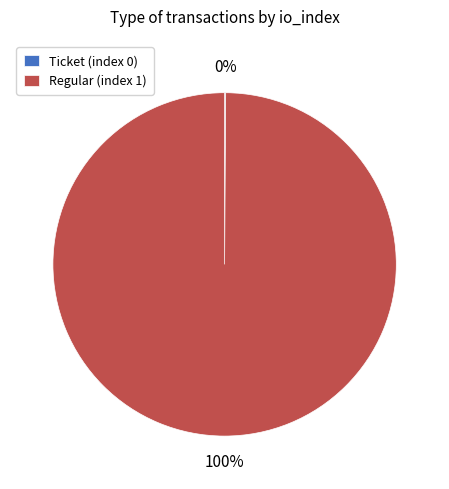

What percentage is the Regular (index 1) slice, to the nearest percent?

100%